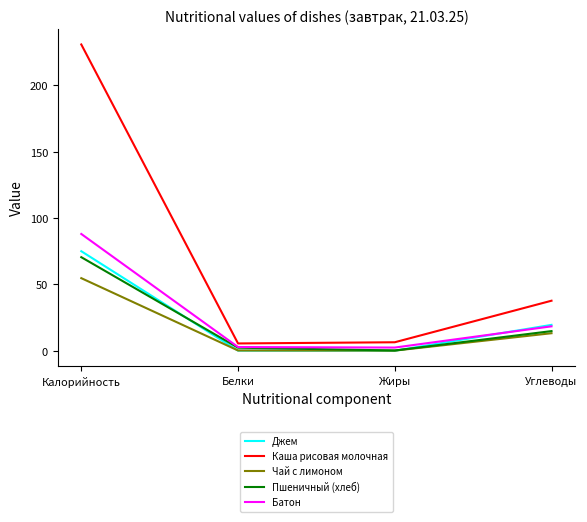

Is this an area chart (filled region under the line)?

No